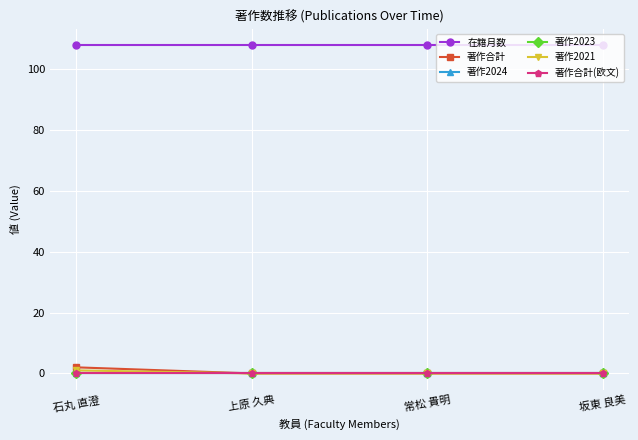

At which label is 著作2024 closest to 0?

石丸 直澄